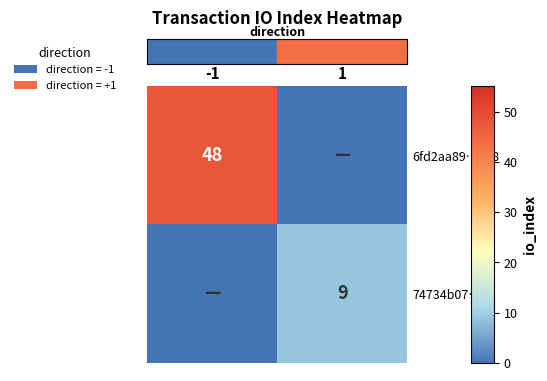

Which series has the largest range (max minus min)?

row_0